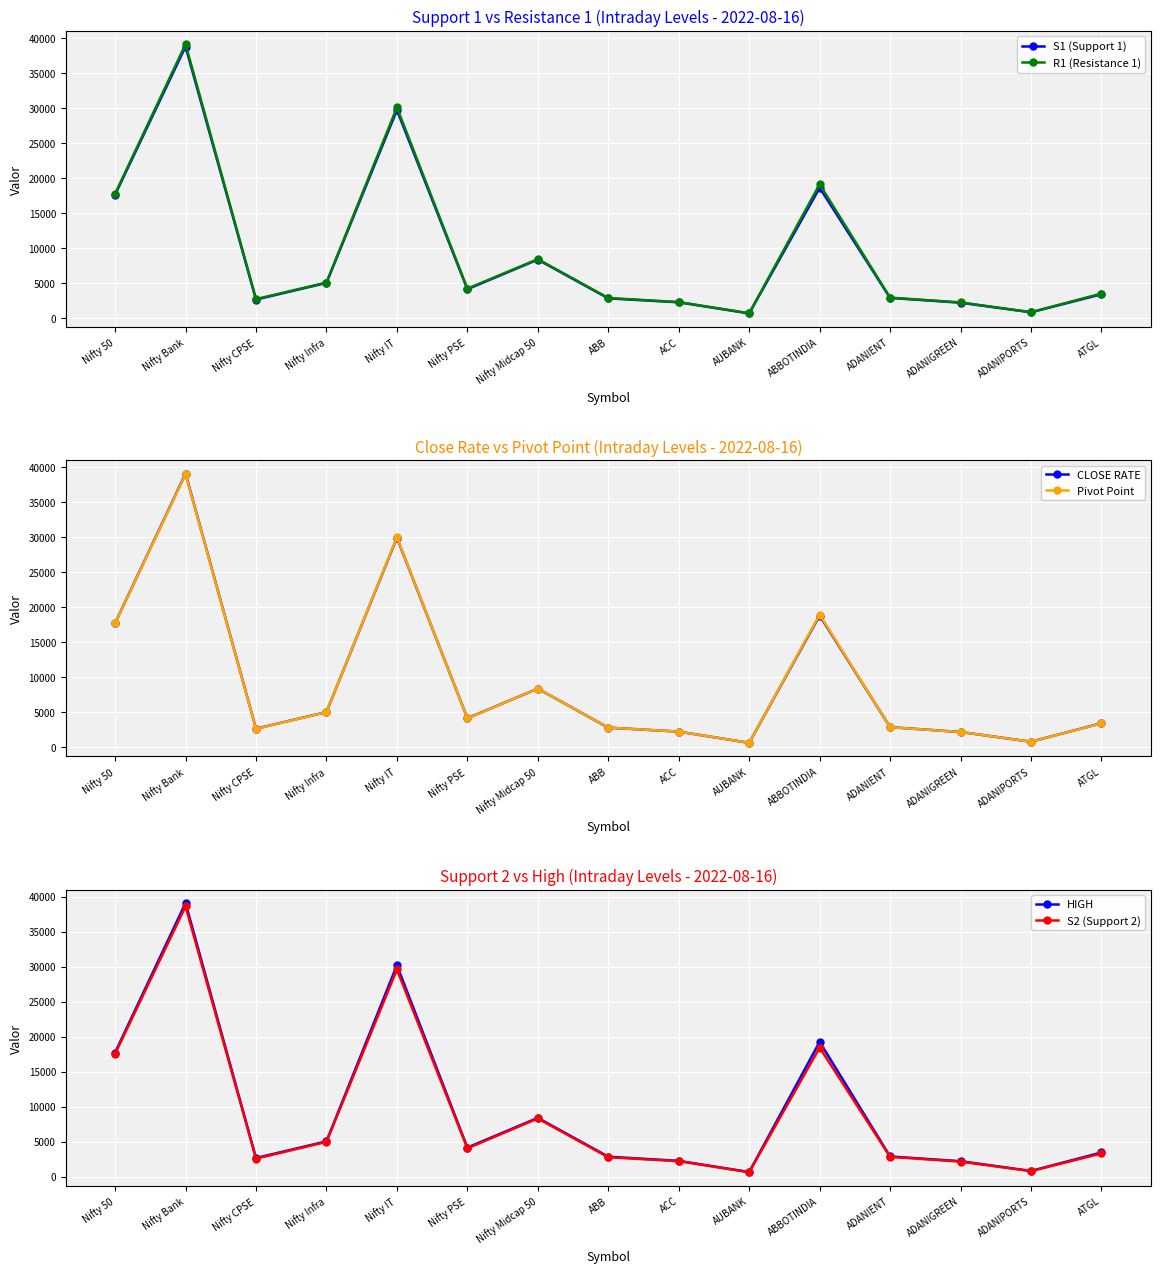

Is it true that S1 (Support 1) equals 2842.0 at ADANIENT?

True